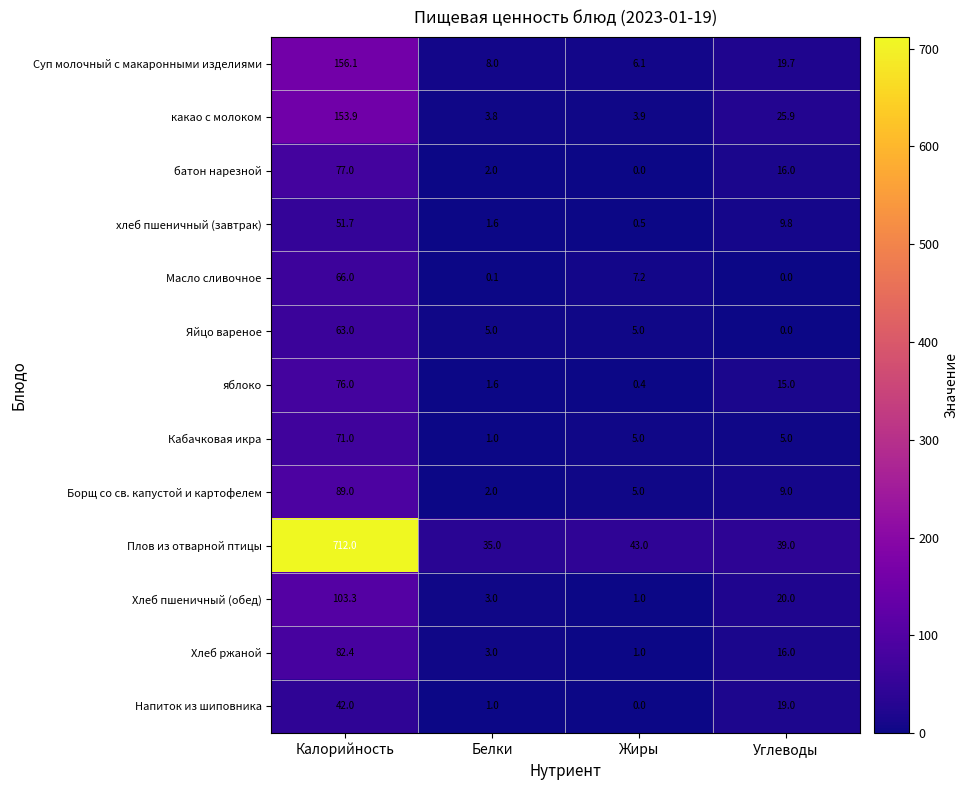

What is the spread (max minus min) of values at Жиры?

43.0